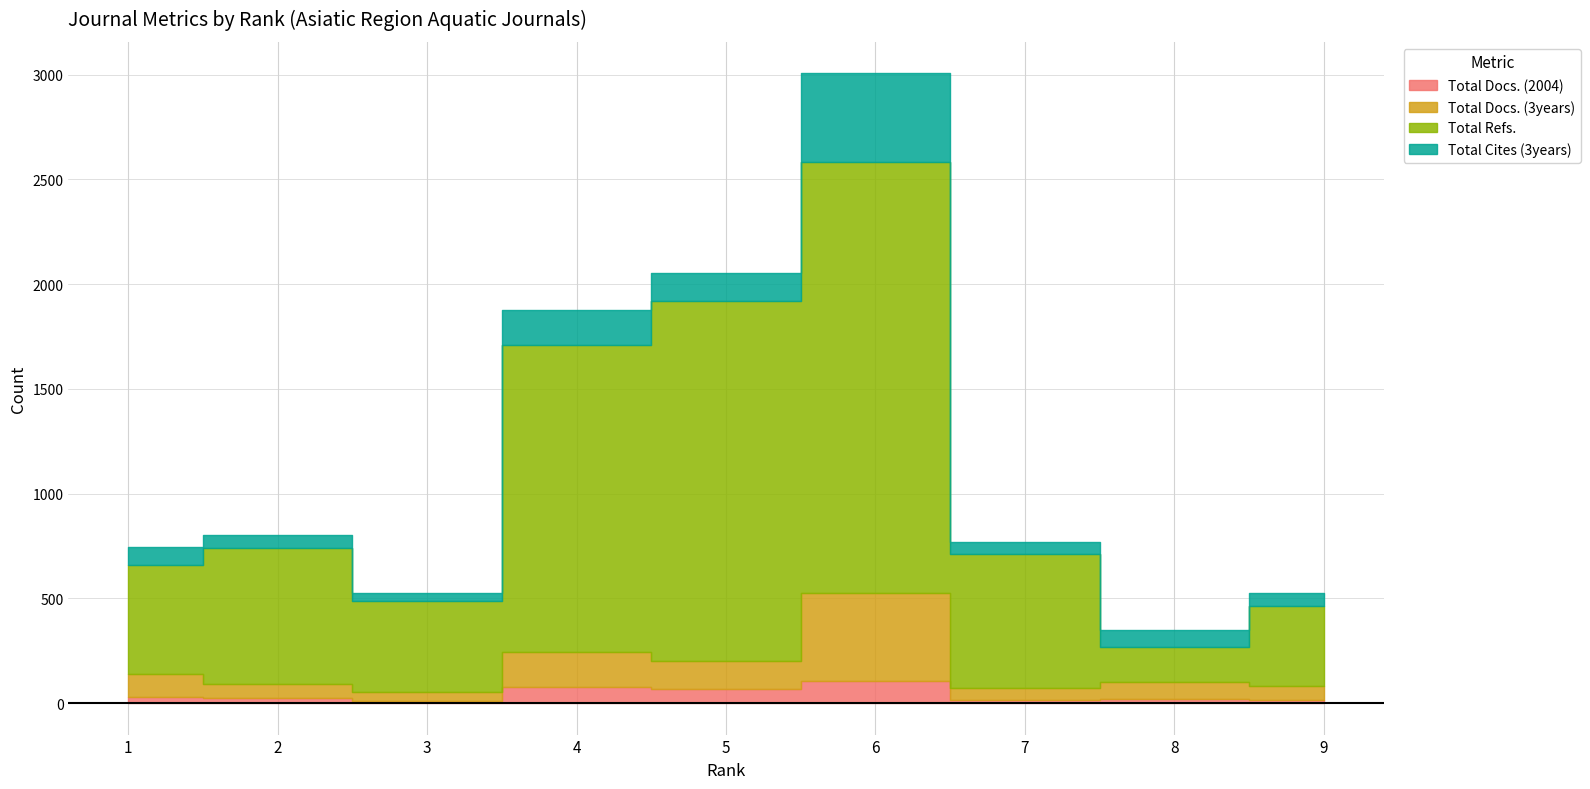

Is the value of Total Docs. (3years) at 6 greater than the value of Total Refs. at 4?

No